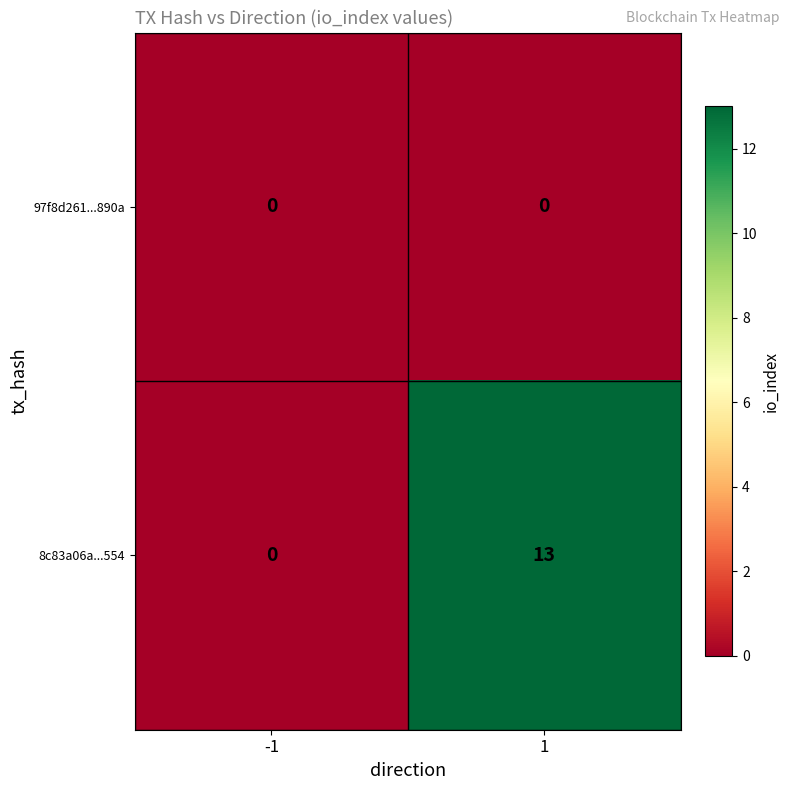

Which label corresponds to the largest value in the chart?

1